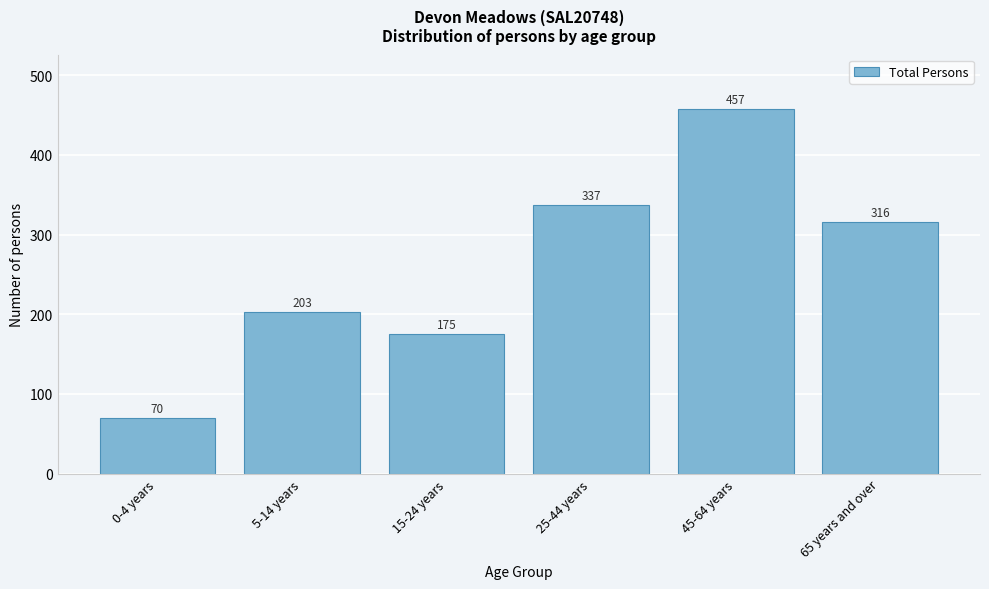

Reading right to left, extract all data points from this chart.

65 years and over=316	45-64 years=457	25-44 years=337	15-24 years=175	5-14 years=203	0-4 years=70